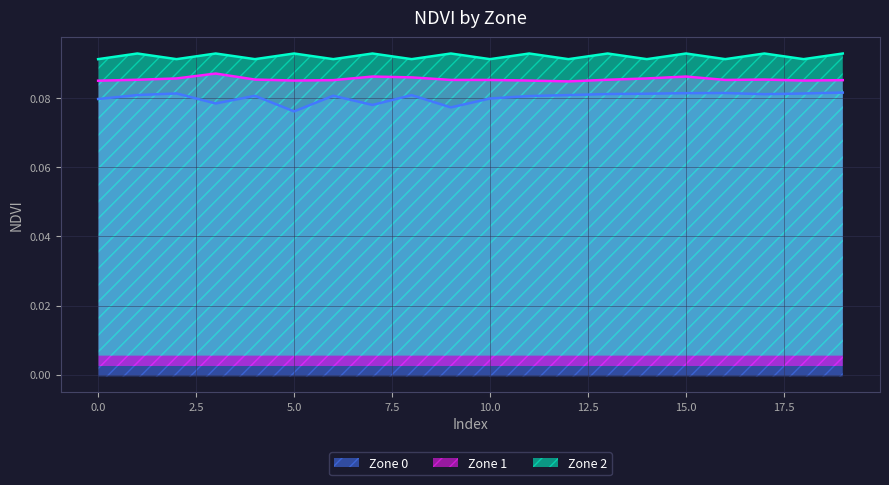

Which series has the largest range (max minus min)?

Zone 0